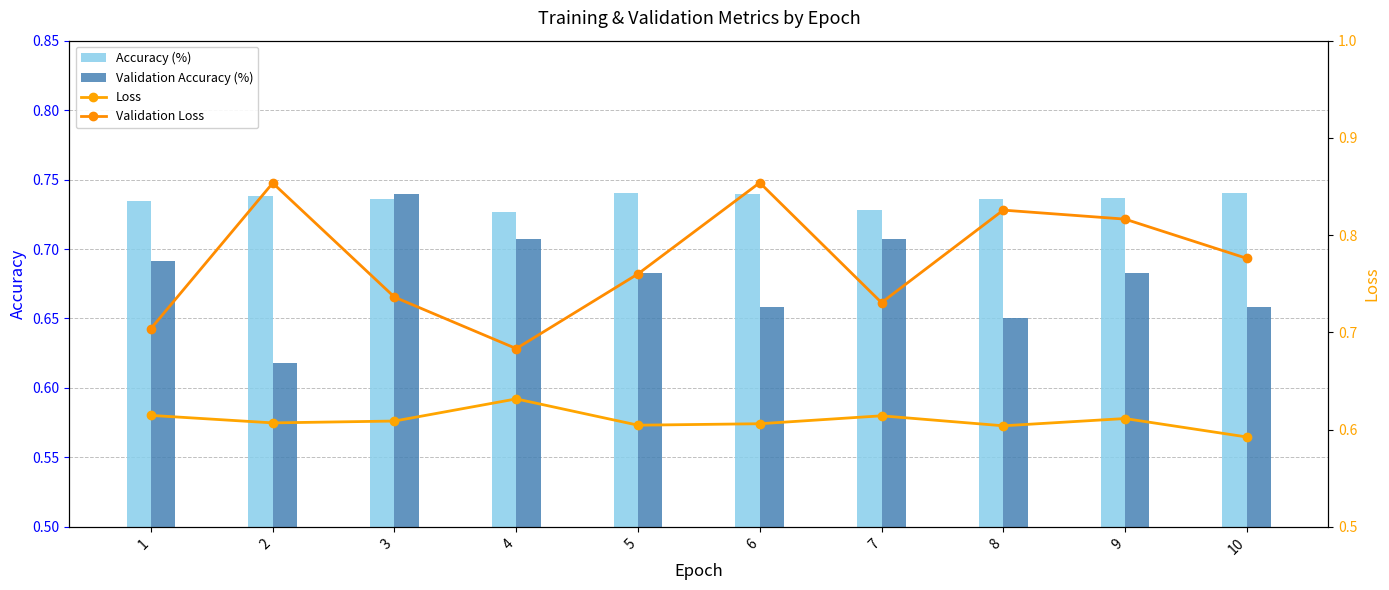

How many groups of bars are there?

10